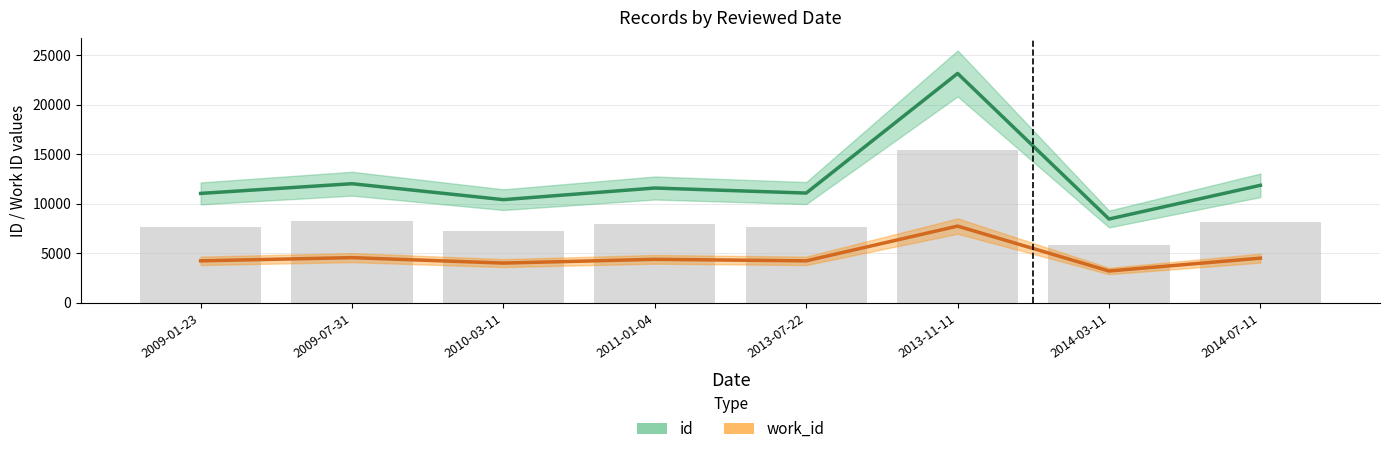

What is the total value across all series at 2014-07-11?

16405